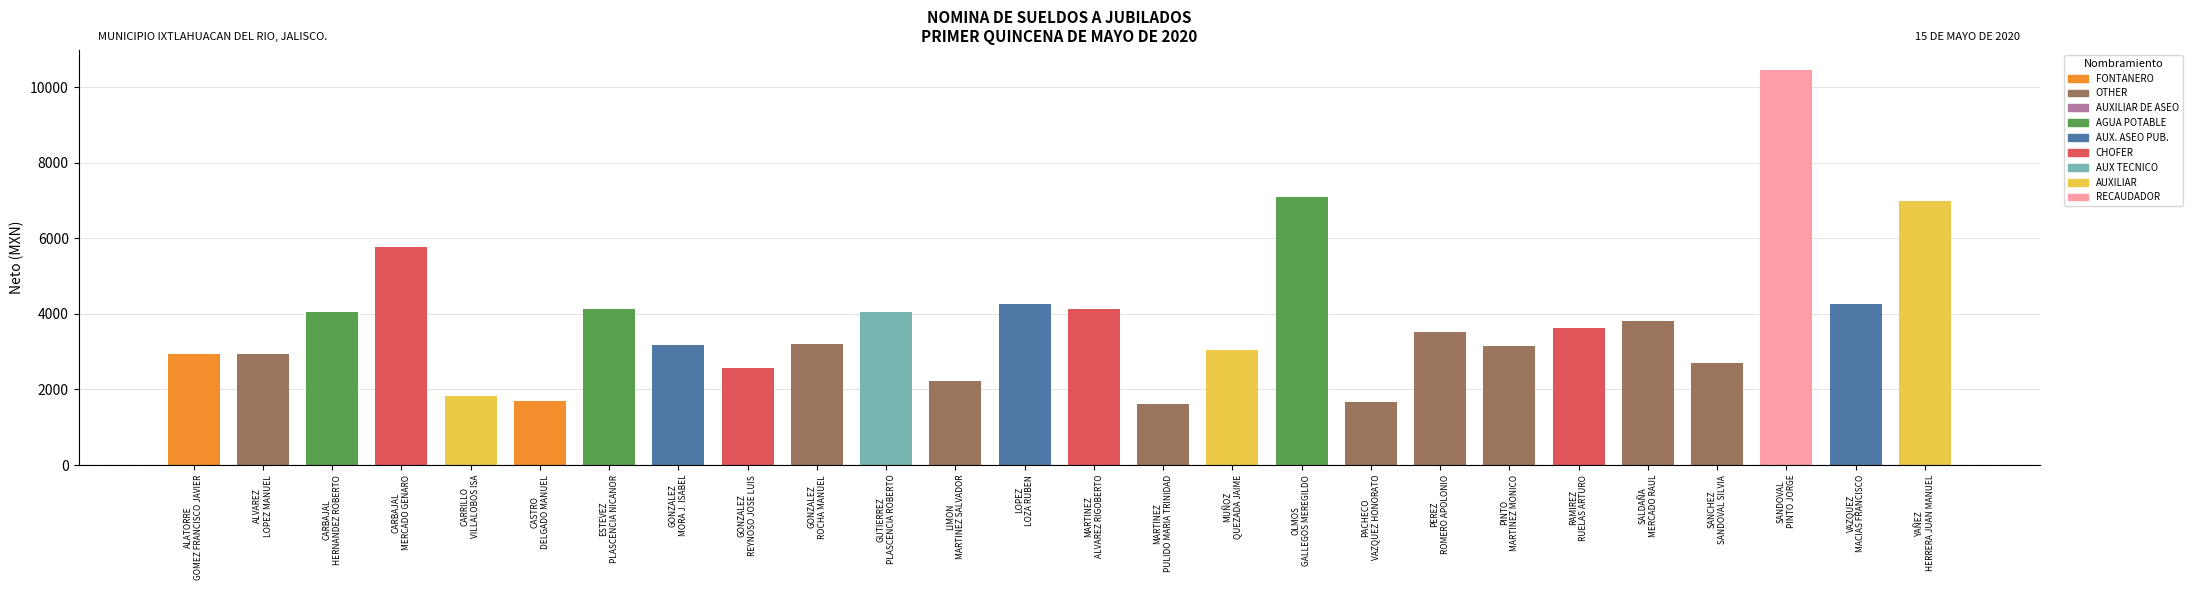

Reading right to left, what are all the values shown in this chart?

YAÑEZ HERRERA JUAN MANUEL=6991.0	VAZQUEZ MACIAS FRANCISCO=4256.7	SANDOVAL PINTO JORGE=10462.5	SANCHEZ SANDOVAL SILVIA=2689.2	SALDAÑA MERCADO RAUL=3807.9	RAMIREZ RUELAS ARTURO=3618.3	PINTO MARTINEZ MONICO=3145.8	PEREZ ROMERO APOLONIO=3523.3	PACHECO VAZQUEZ HONORATO=1663.8	OLMOS GALLEGOS MEREGILDO=7105.4	MUÑOZ QUEZADA JAIME=3052.5	MARTINEZ PULIDO MARIA TRINIDAD=1605.0	MARTINEZ ALVAREZ RIGOBERTO=4133.9	LOPEZ LOZA RUBEN=4256.7	LIMON MARTINEZ SALVADOR=2223.9	GUTIERREZ PLASCENCIA ROBERTO=4040.4	GONZALEZ ROCHA MANUEL=3214.3	GONZALEZ REYNOSO JOSE LUIS=2578.6	GONZALEZ MORA J. ISABEL=3186.5	ESTEVEZ PLASCENCIA NICANOR=4127.1	CASTRO DELGADO MANUEL=1686.8	CARRILLO VILLALOBOS ISA=1830.2	CARBAJAL MERCADO GENARO=5779.8	CARBAJAL HERNANDEZ ROBERTO=4037.0	ALVAREZ LOPEZ MANUEL=2945.9	ALATORRE GOMEZ FRANCISCO JAVIER=2933.8